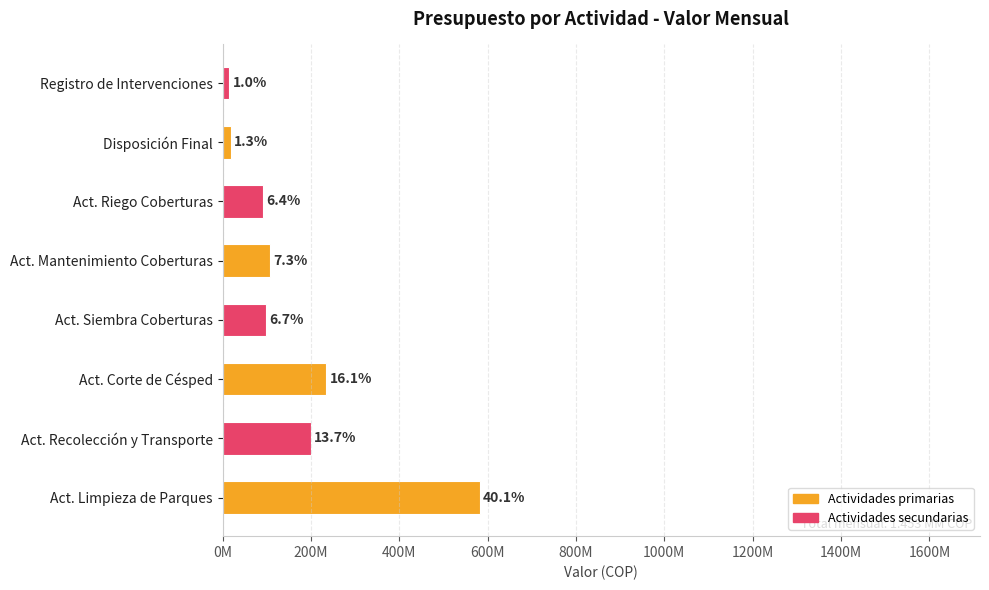

Does the chart contain stacked bars?

No